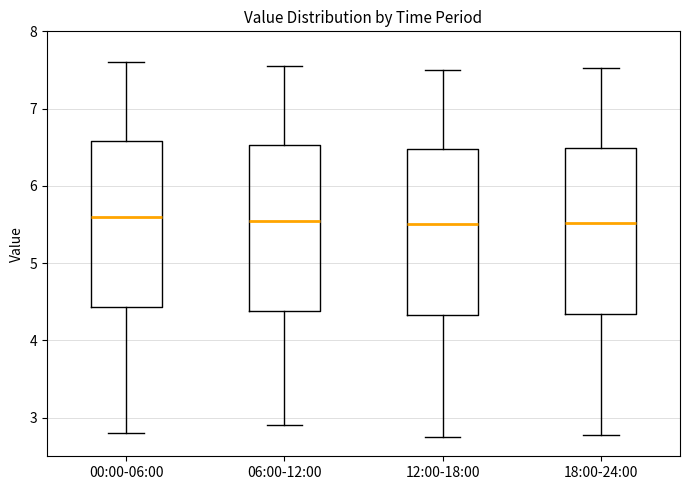

Reading left to right, transcribe this box plot: for each box, give where its median line is, the range the box spans, and where its two whiskers end, as read against the y-axis. The values are not printed on the chart, so give them approximately, as read against the axis.

00:00-06:00: median 5.6, box 4.4 to 6.6, whiskers 2.8 to 7.6
06:00-12:00: median 5.6, box 4.4 to 6.5, whiskers 2.9 to 7.6
12:00-18:00: median 5.5, box 4.3 to 6.5, whiskers 2.8 to 7.5
18:00-24:00: median 5.5, box 4.3 to 6.5, whiskers 2.8 to 7.5